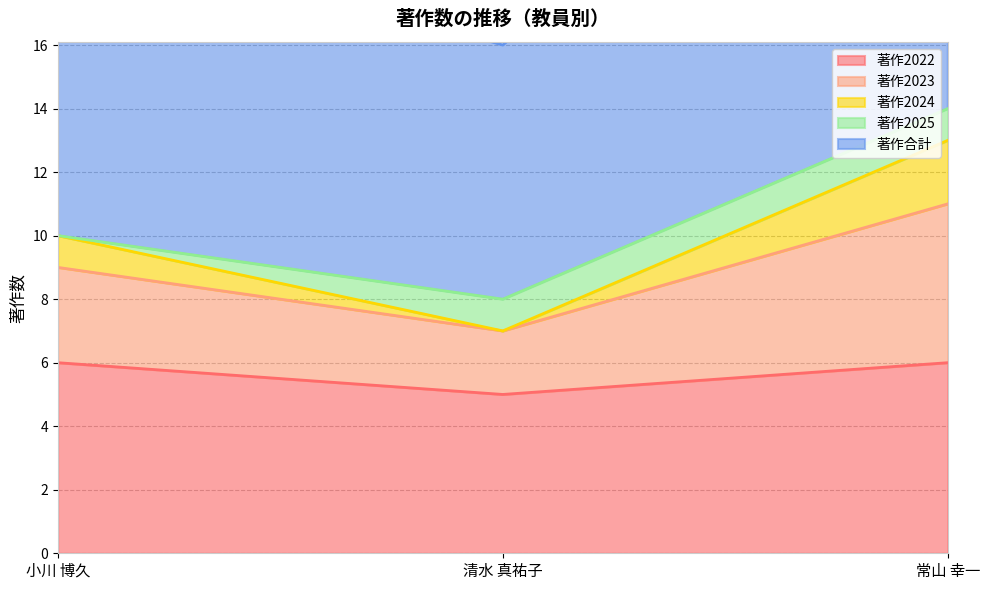

Which category has the lowest value in the 著作2022 series?

清水 真祐子